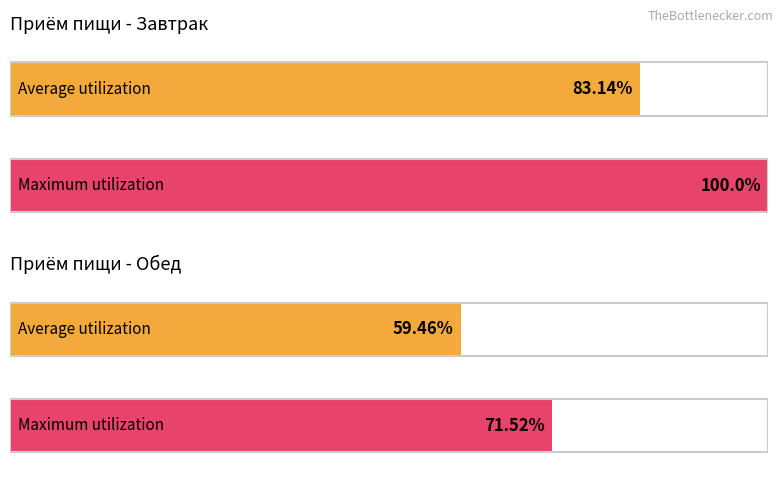

The Average utilization series shows 347 at Обед-гор.блюдо рис. True or false?

False